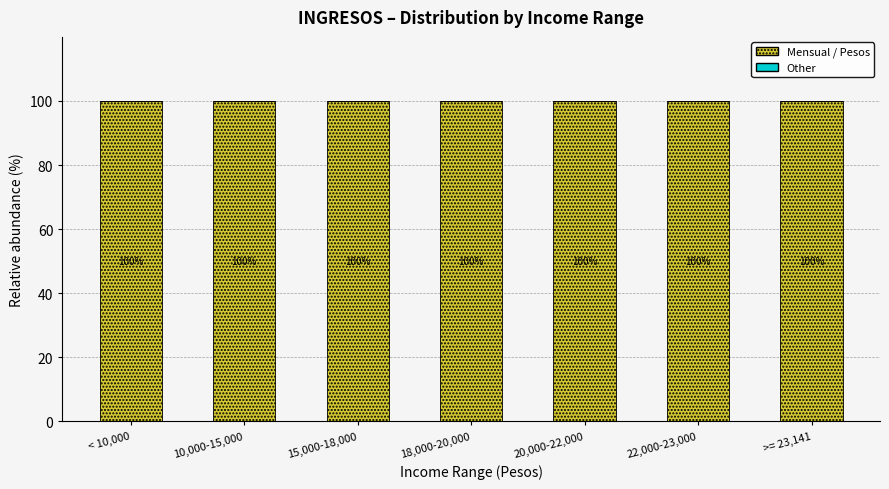

The Mensual / Pesos series shows 26 at < 10,000. True or false?

False